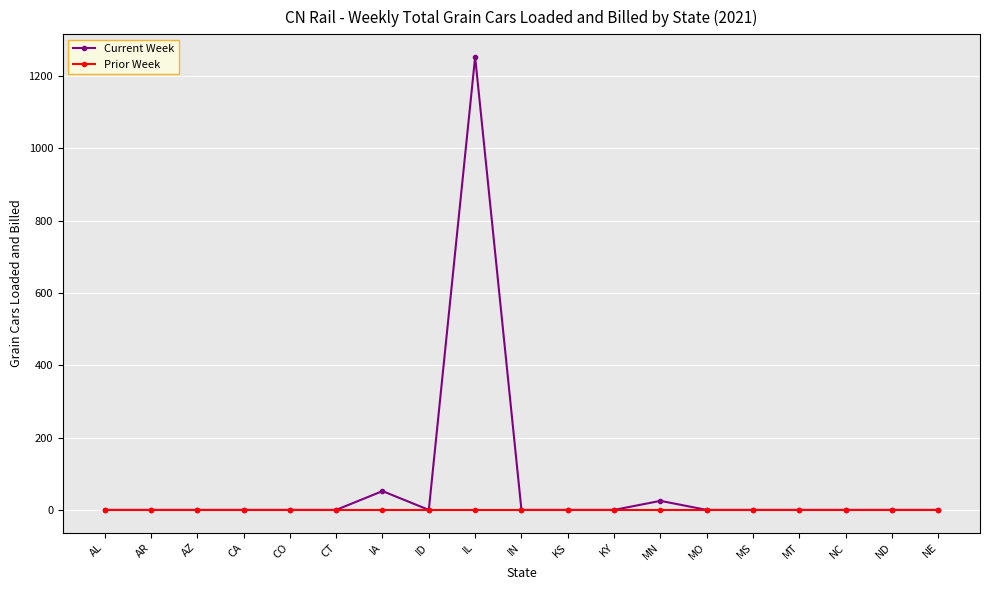

True or false: Current Week has more than 0 interior local peaks.

True